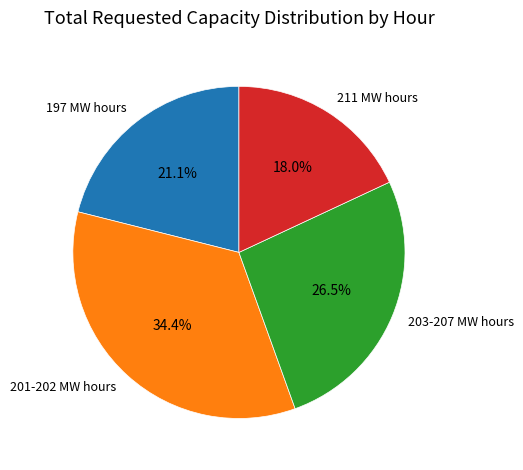

Between 211 MW hours and 201-202 MW hours, which is larger?

201-202 MW hours